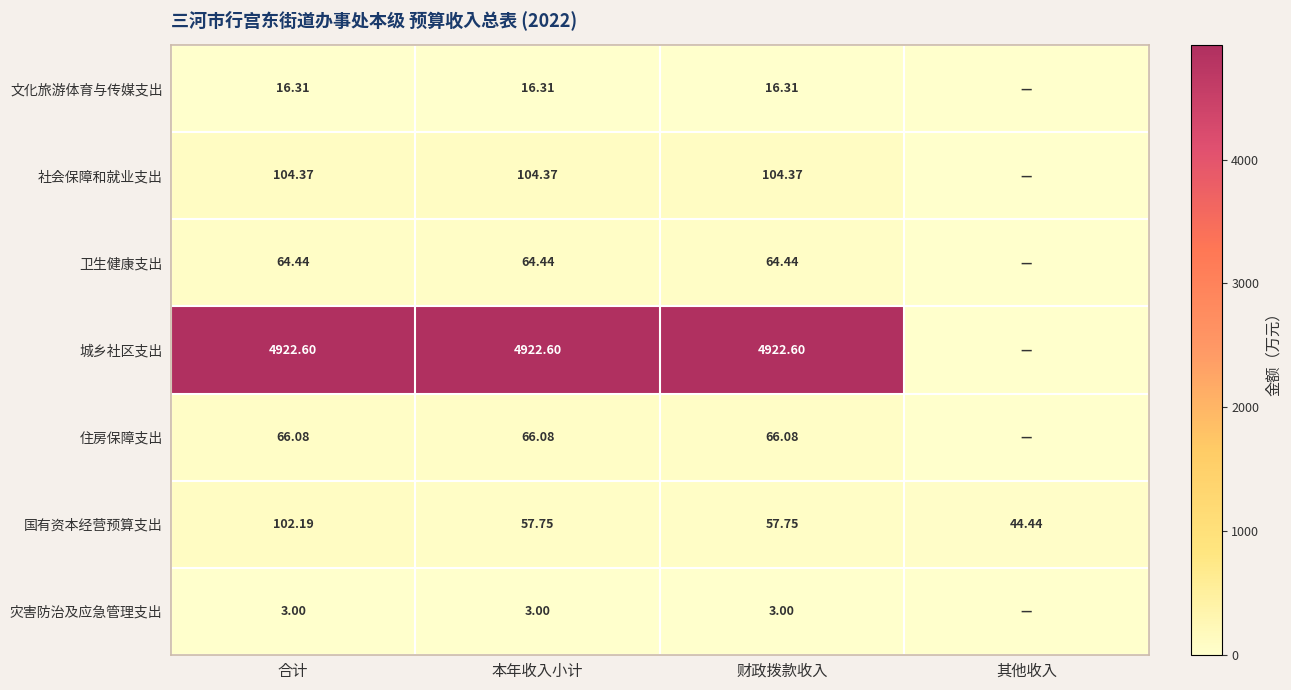

At which category does the chart reach its peak across all series?

合计